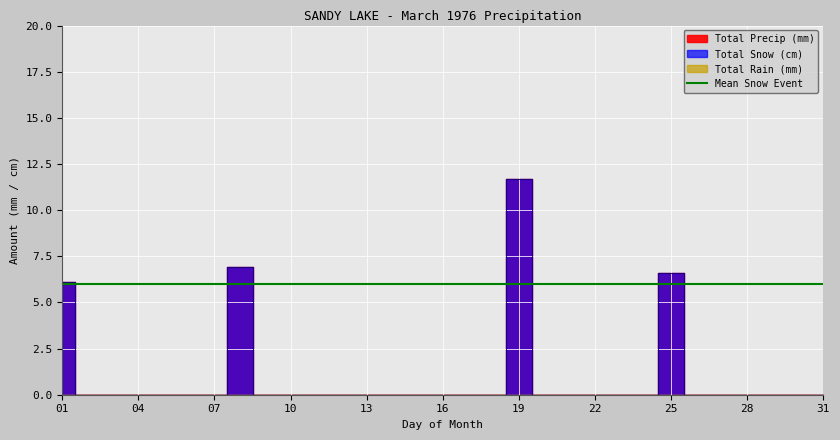

What is the average value of the Total Precip (mm) series?

1.0